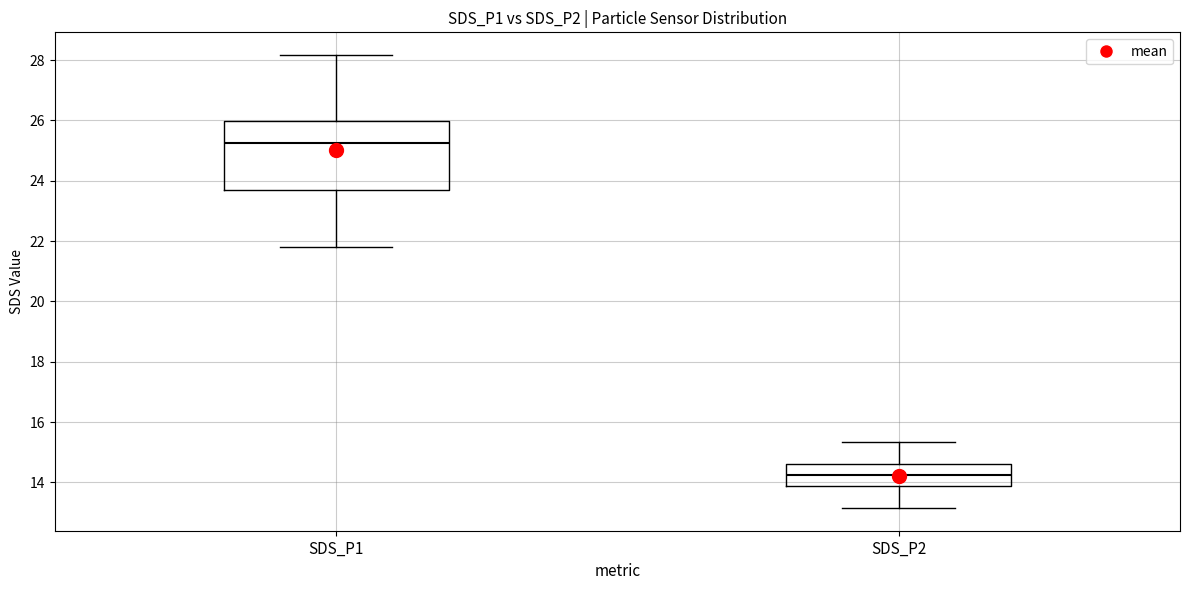

Where is the upper edge of the box for SDS_P2 on the y-axis? The values are not printed on the chart, so give them approximately, as read against the axis.

14.6